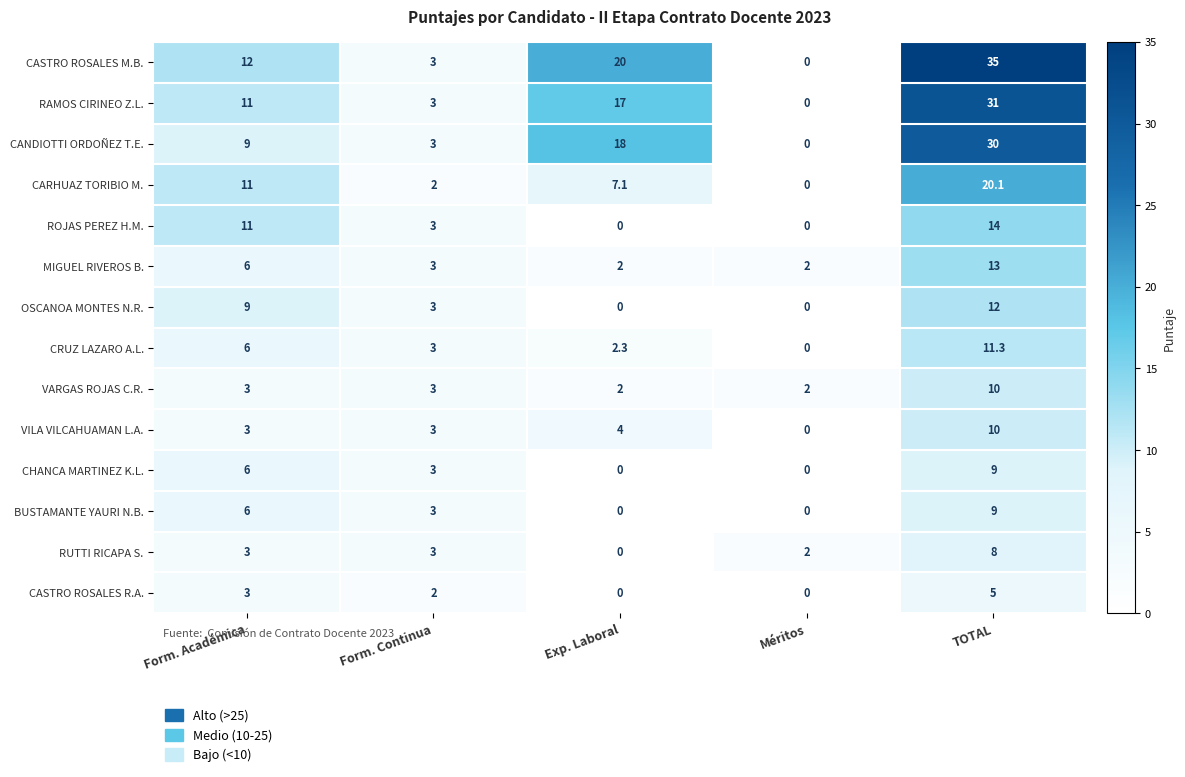

Which category has the highest value in the CASTRO ROSALES R.A. series?

TOTAL